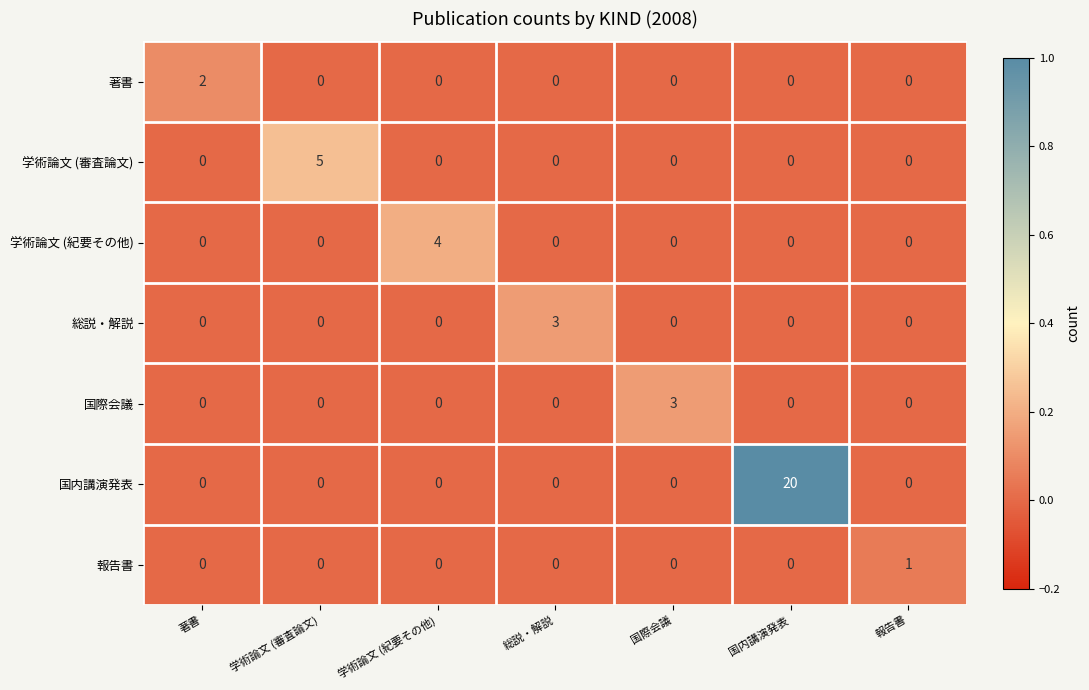

At how many categories does at least one series exceed 0?

7